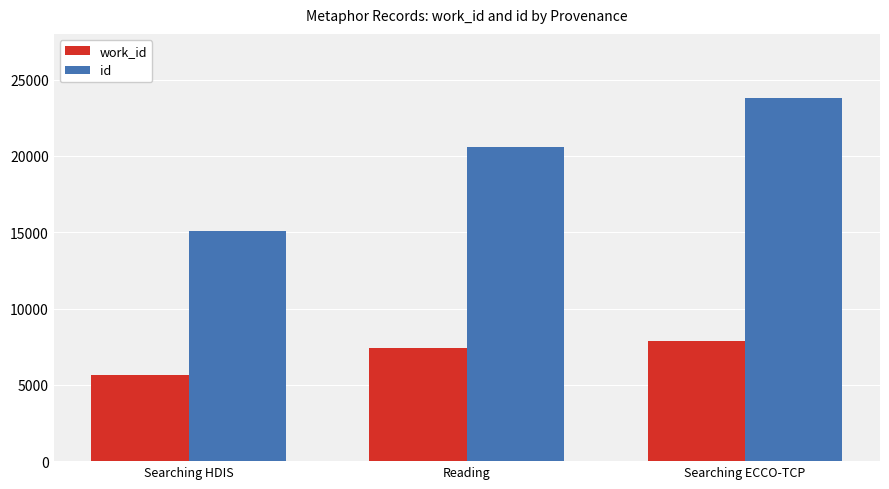

What position from the left is Reading?

2